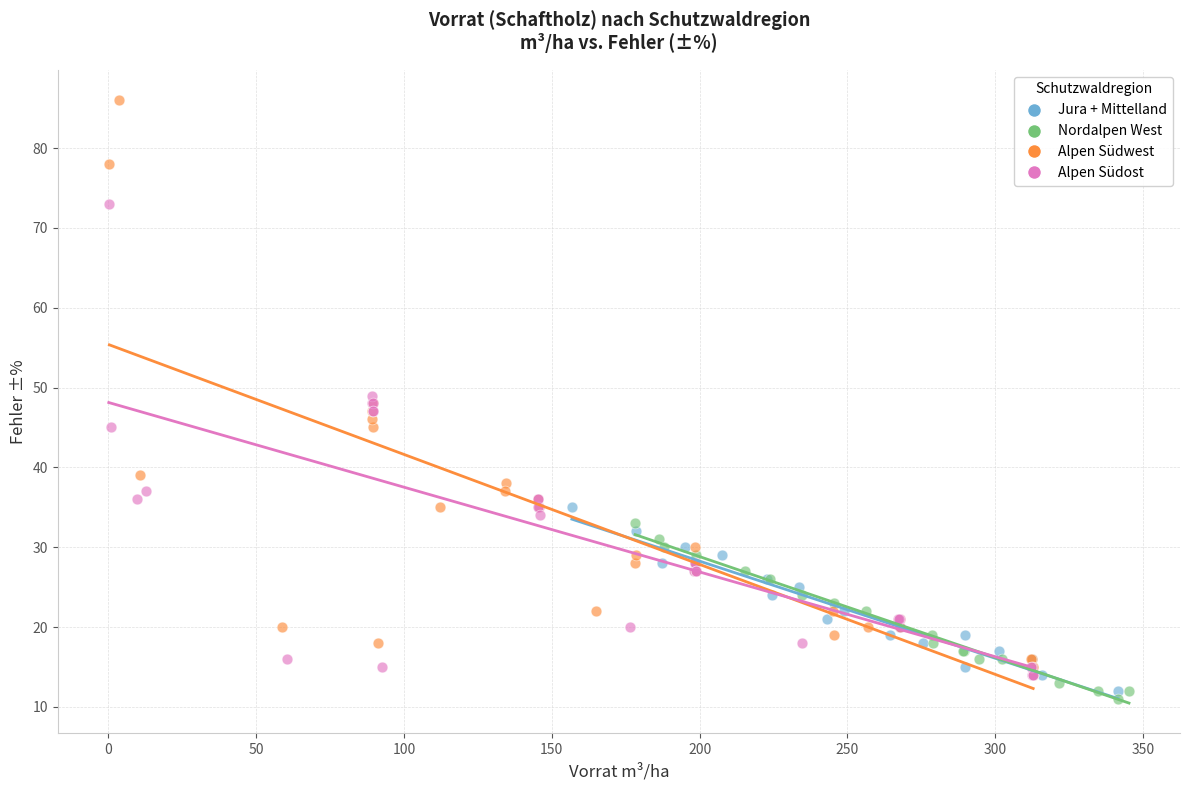

Which series reaches the maximum Y coordinate?

Alpen Südwest